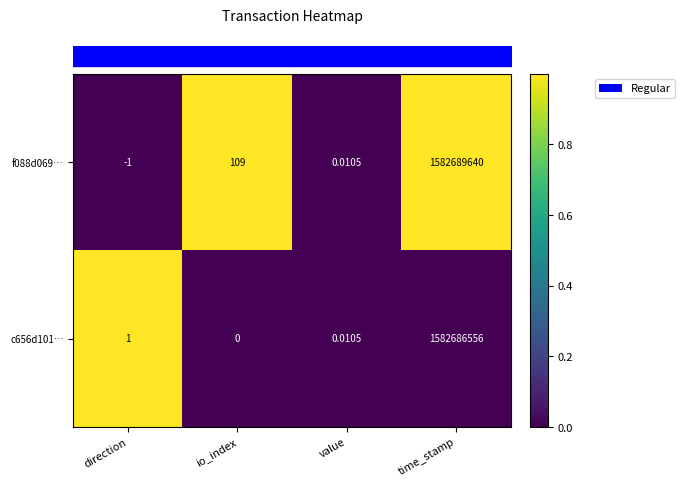

At direction, list the series in order from largest to smallest.

c656d101…, f088d069…